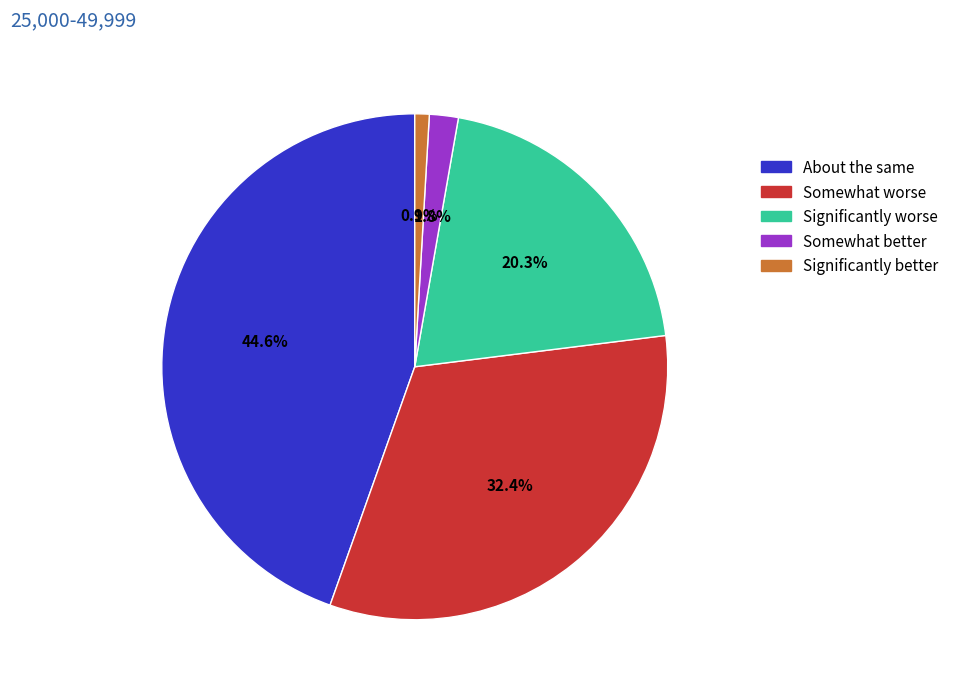

Does any single category account for the majority?

No